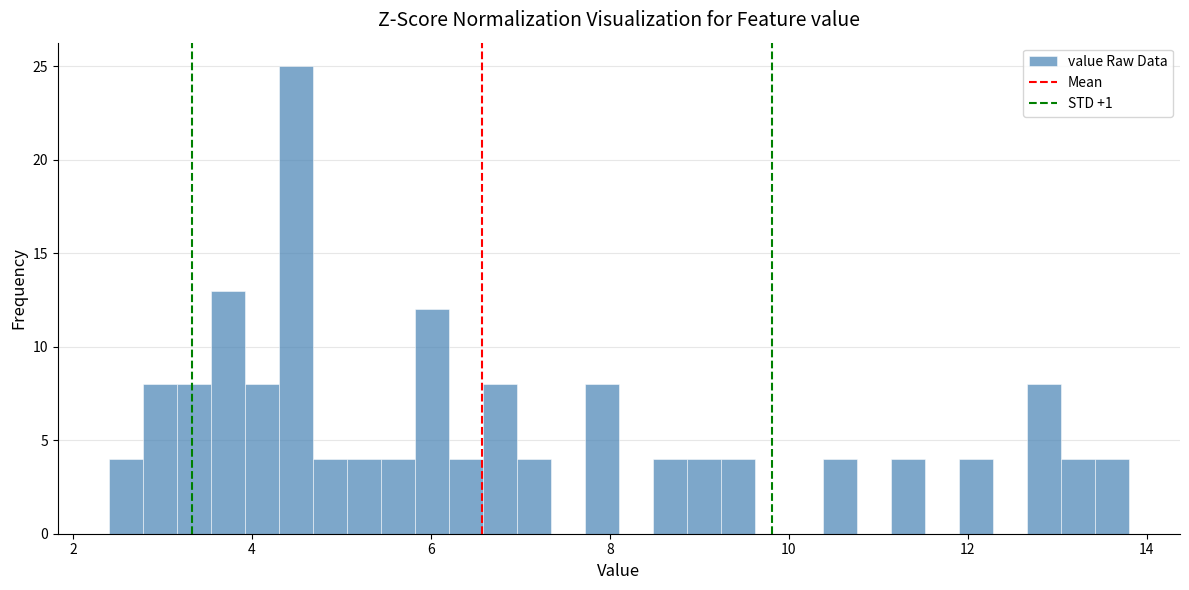

Around what value on the x-axis is the tallest bar? Give the approximate position of its centre, as read against the axis.

4.4